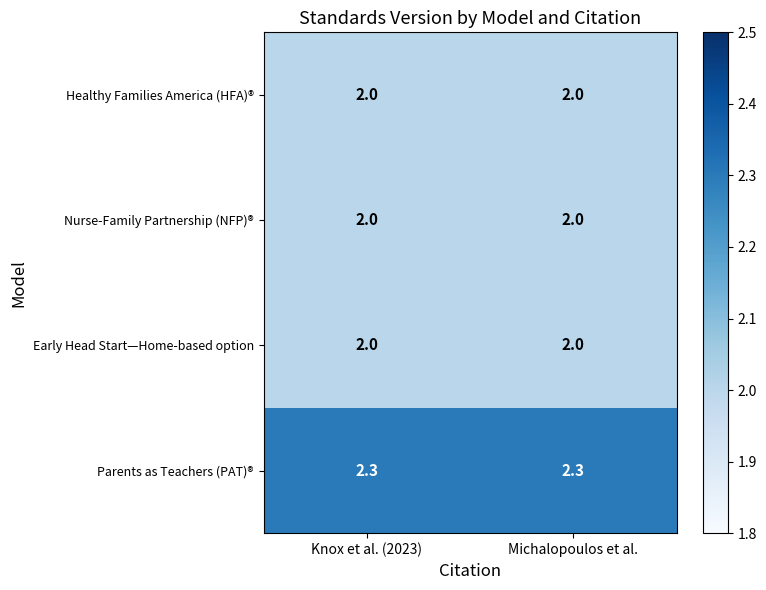

Reading left to right, transcribe all the data shown in this chart.

Healthy Families America (HFA)®: Knox et al. (2023)=2.0	Michalopoulos et al.=2.0
Nurse-Family Partnership (NFP)®: Knox et al. (2023)=2.0	Michalopoulos et al.=2.0
Early Head Start—Home-based option: Knox et al. (2023)=2.0	Michalopoulos et al.=2.0
Parents as Teachers (PAT)®: Knox et al. (2023)=2.3	Michalopoulos et al.=2.3